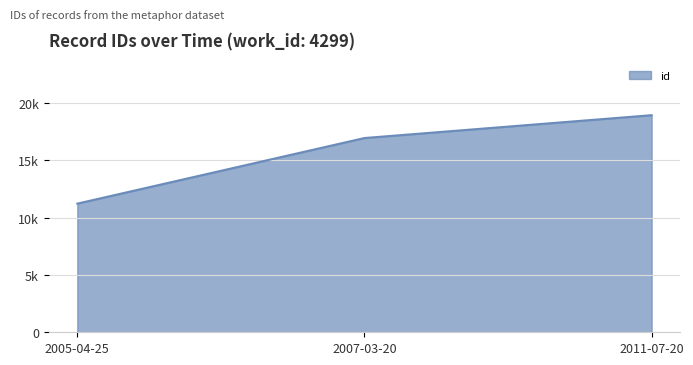

Reading left to right, list all the values displayed in this chart.

11228	16953	18946